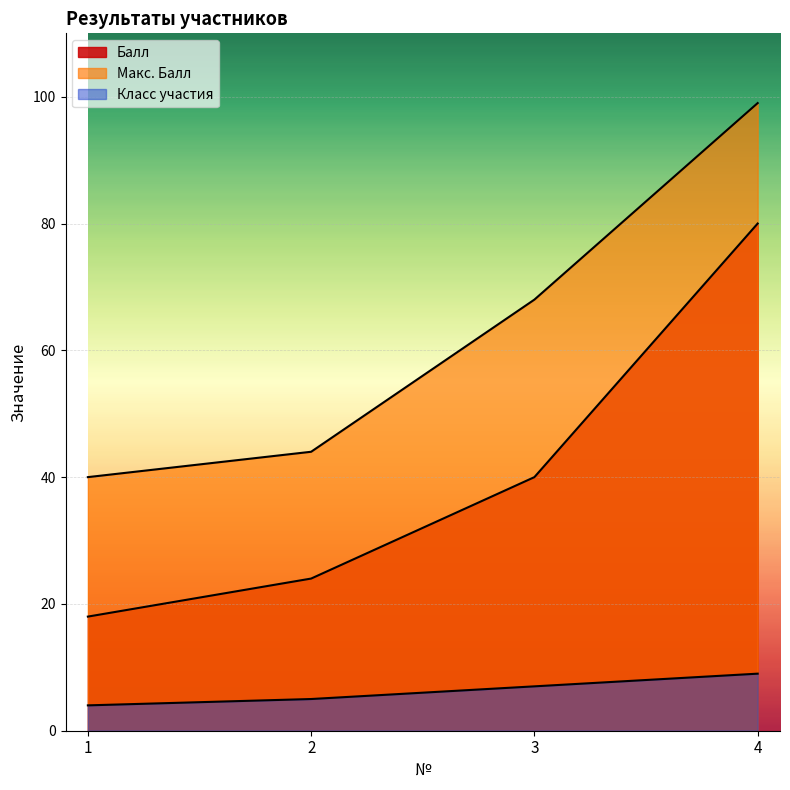

The value of Балл at 2 is 24. True or false?

True